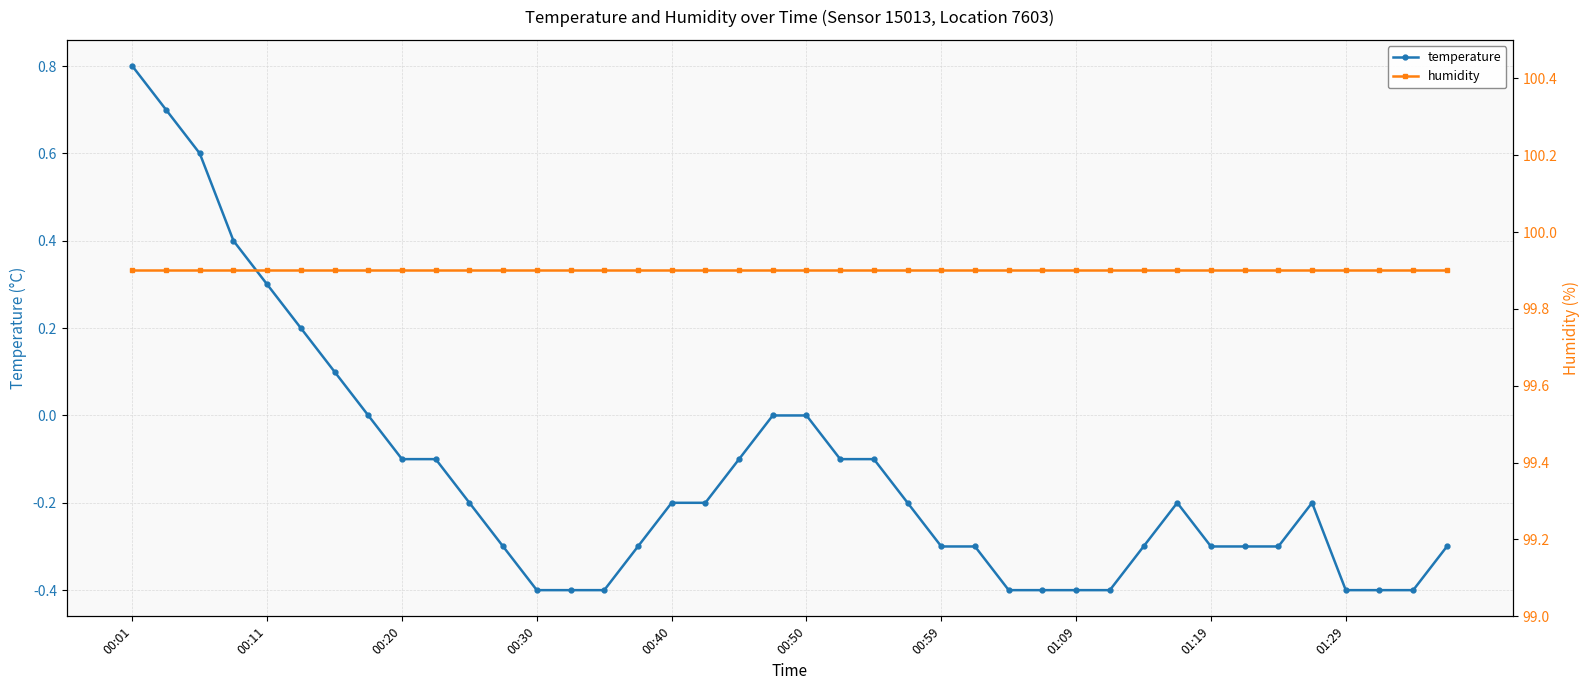

What is the sum of the humidity values at 22 and 19?

199.8